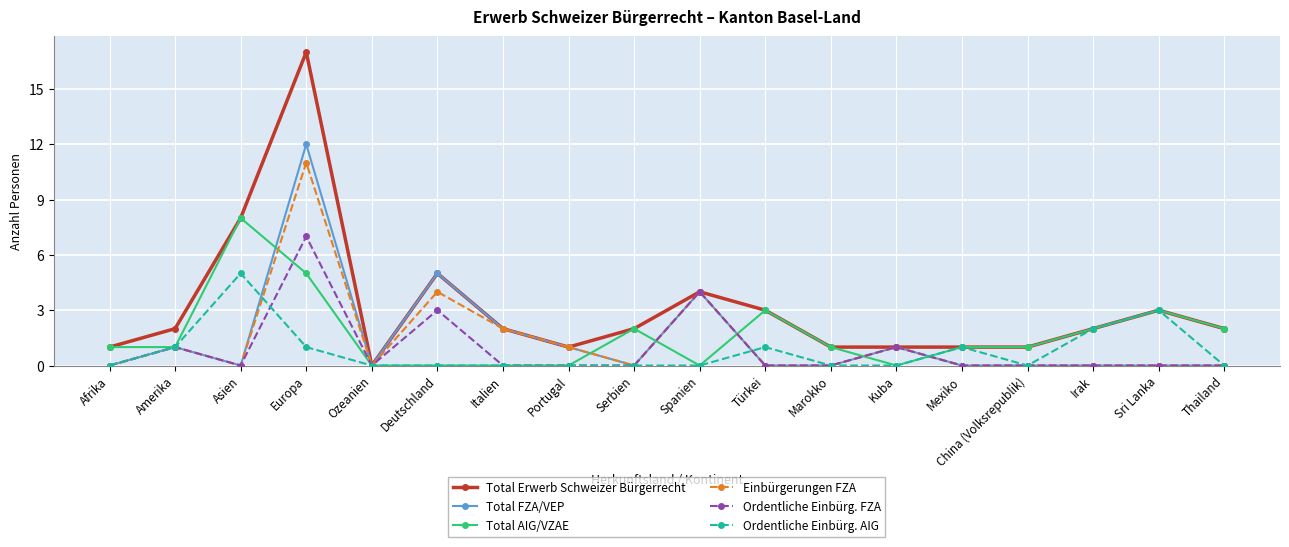

What is the label of the 4th point from the left?

Europa